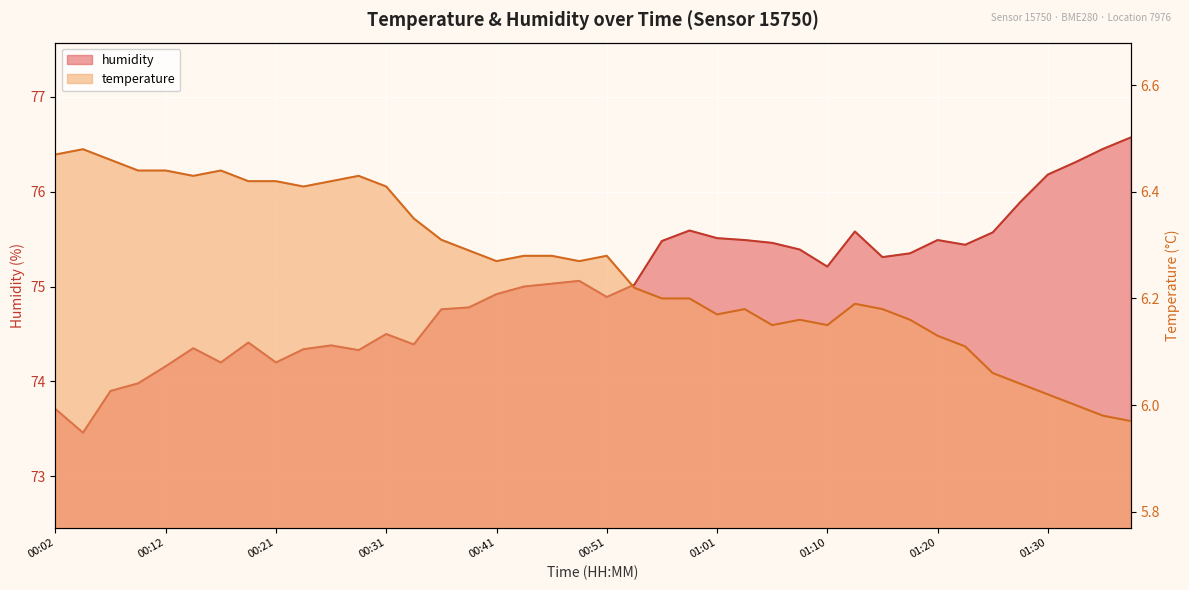

What is the label of the 26th point from the left?

01:03